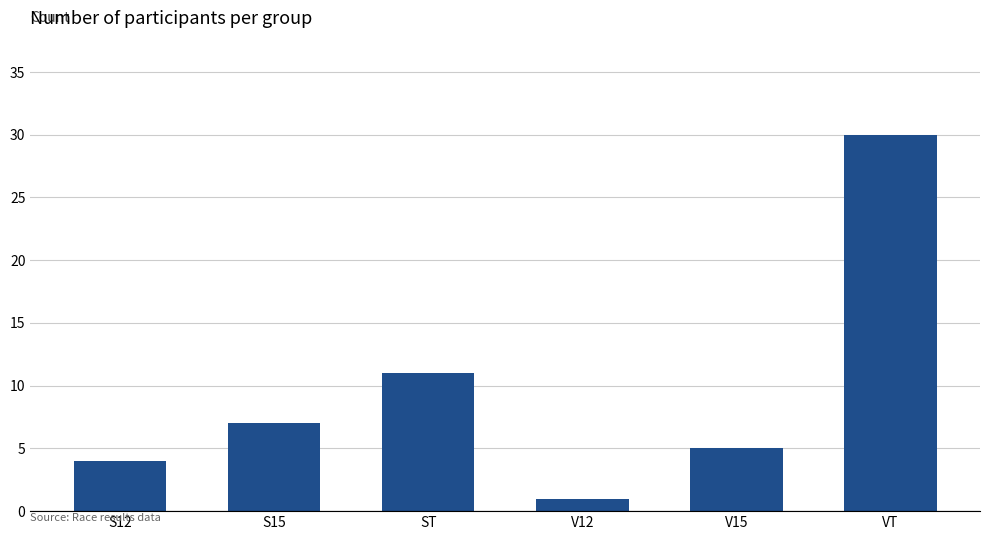

How many data points are less than 7?

3